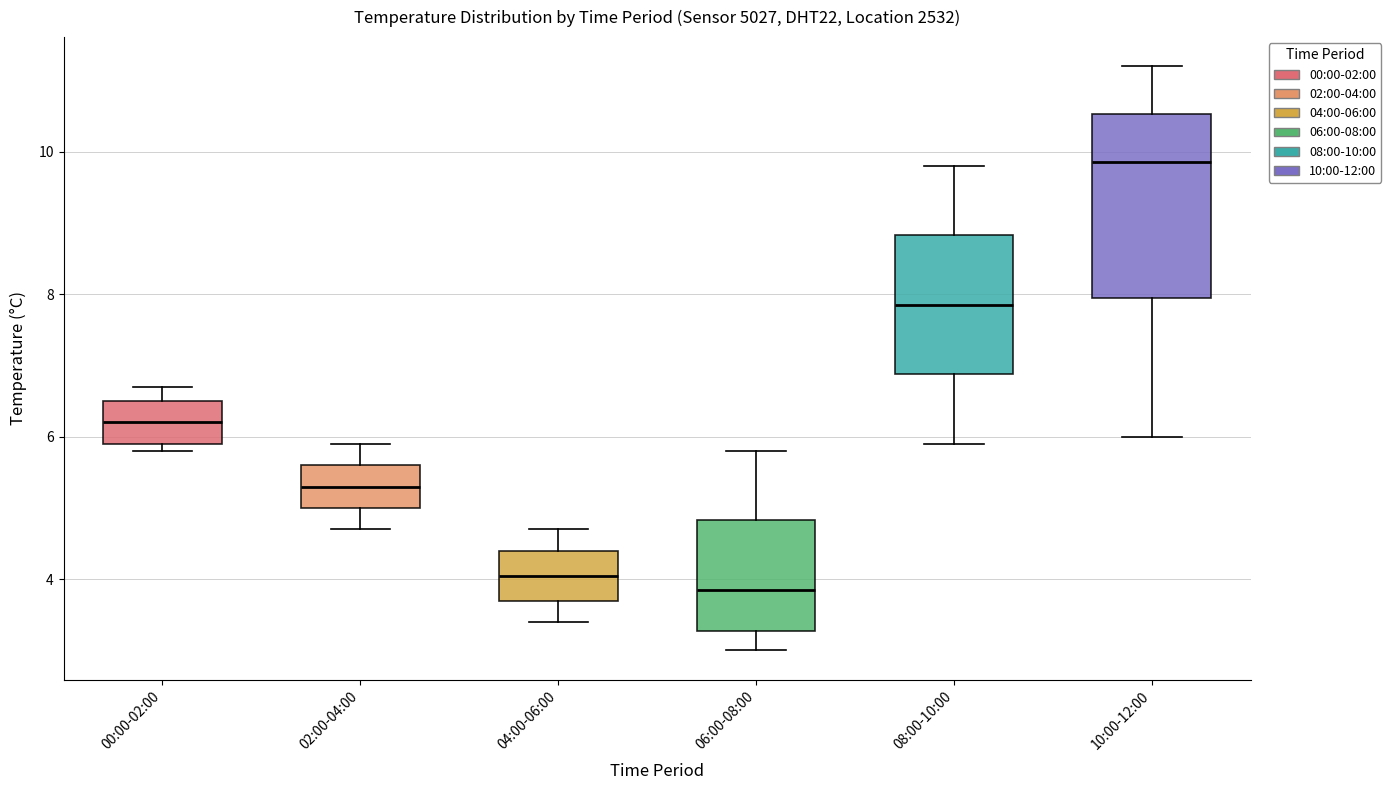

Which box's median line is the lowest?

06:00-08:00